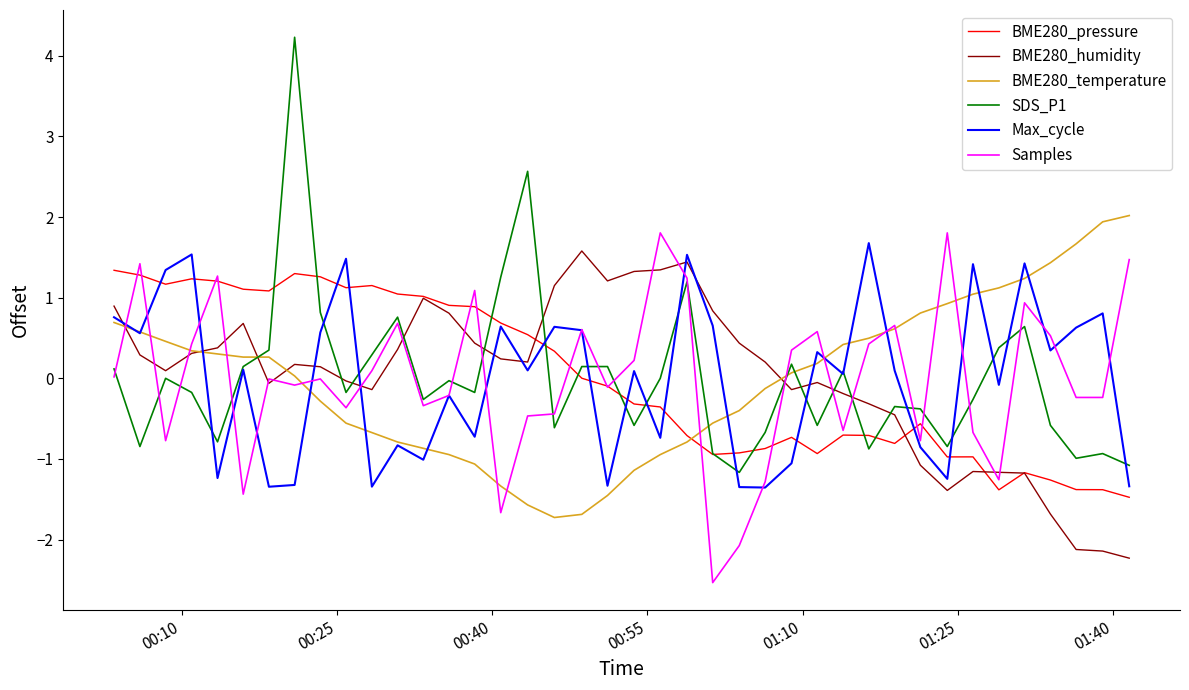

Which series has the widest spread of values?

SDS_P1